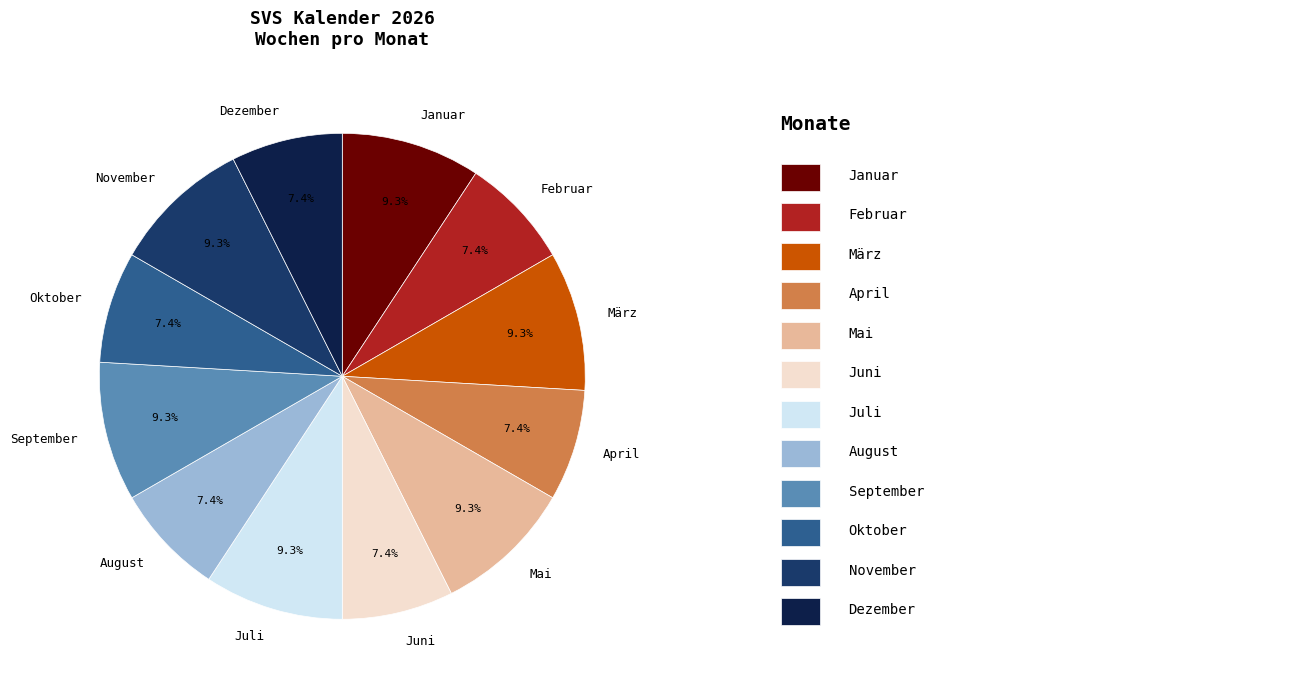

What portion of the pie excludes Februar?

92.6%